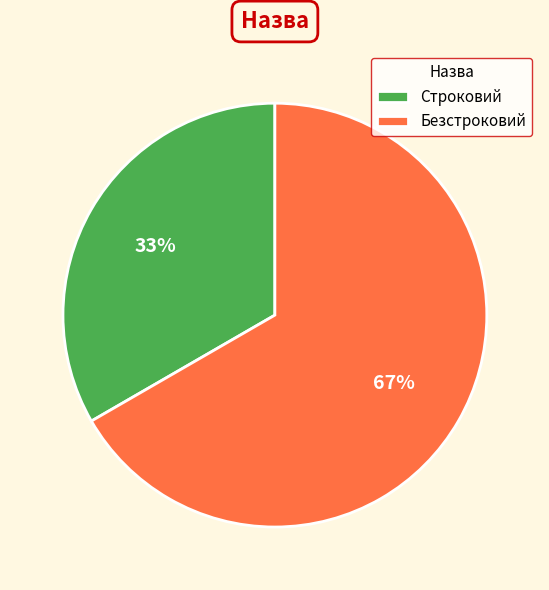

The Строковий slice represents 33% of the pie. True or false?

True